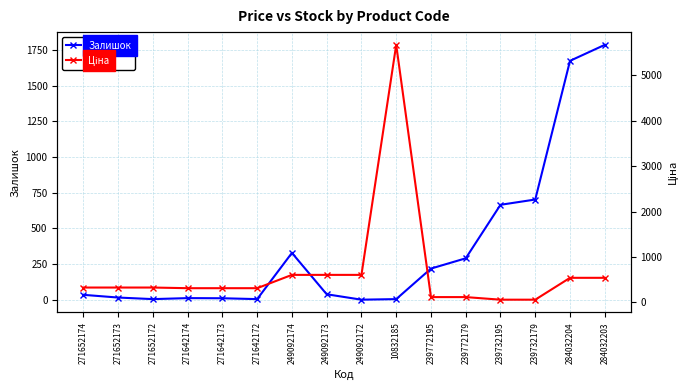

At 239772179, list the series in order from smallest to largest.

Ціна, Залишок